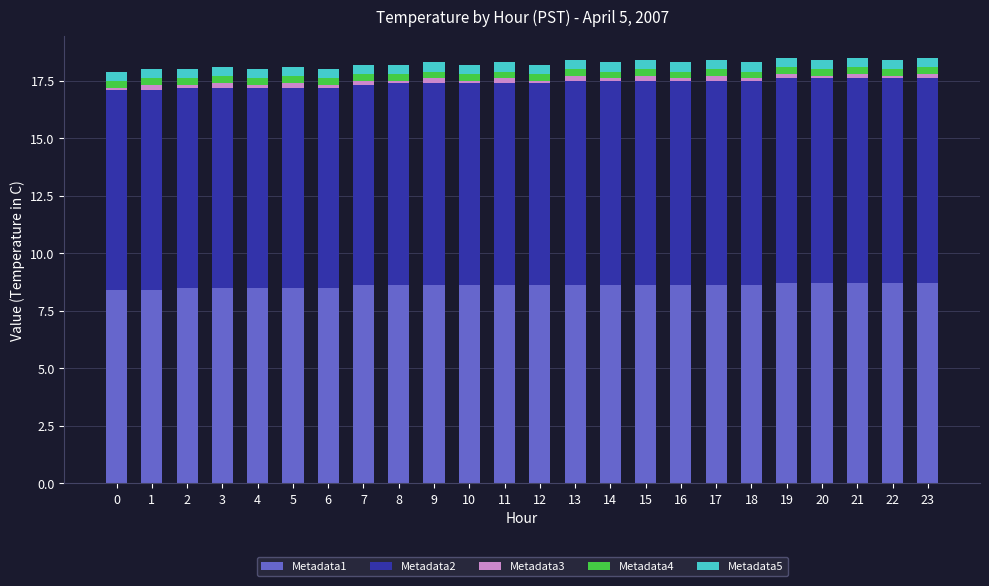

The Metadata1 series shows 8.6 at 8. True or false?

True